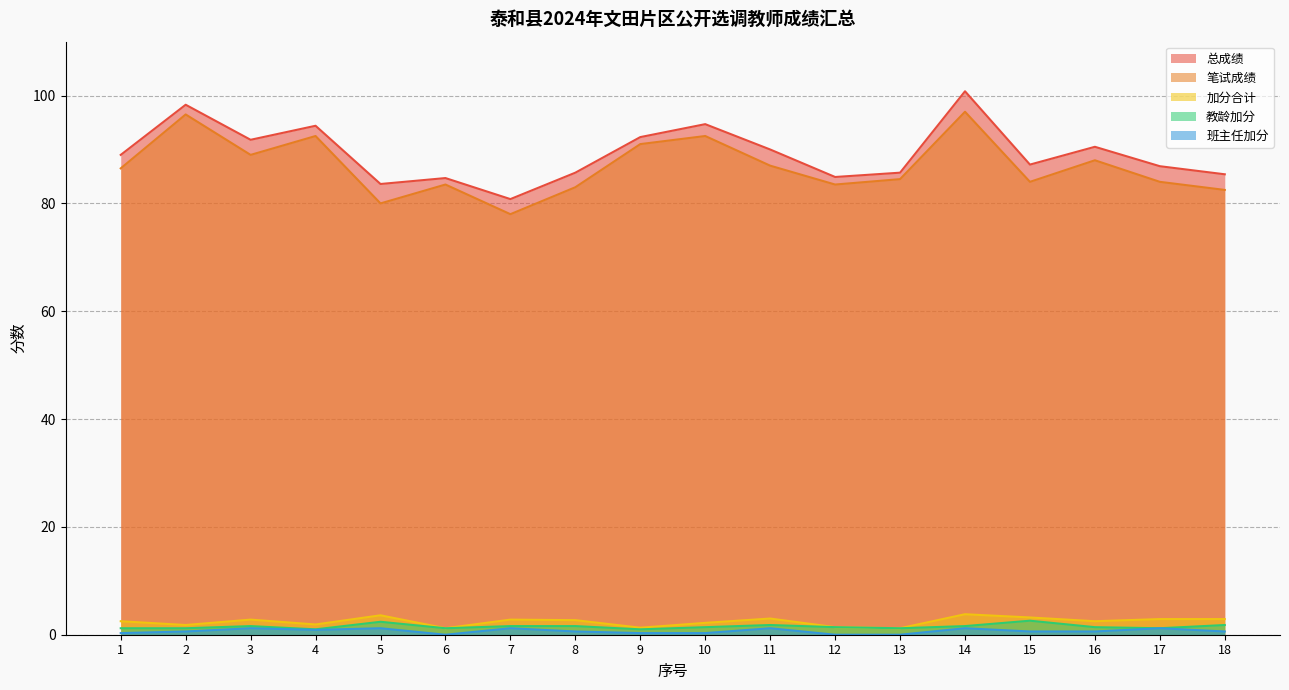

Reading left to right, what are all the values shown in this chart?

总成绩: 1=89.0	2=98.3	3=91.8	4=94.4	5=83.6	6=84.7	7=80.8	8=85.7	9=92.3	10=94.7	11=90.0	12=84.9	13=85.7	14=100.8	15=87.2	16=90.5	17=86.9	18=85.4
笔试成绩: 1=86.5	2=96.5	3=89.0	4=92.5	5=80.0	6=83.5	7=78.0	8=83.0	9=91.0	10=92.5	11=87.0	12=83.5	13=84.5	14=97.0	15=84.0	16=88.0	17=84.0	18=82.5
加分合计: 1=2.5	2=1.8	3=2.8	4=1.9	5=3.6	6=1.2	7=2.8	8=2.7	9=1.3	10=2.2	11=3.0	12=1.4	13=1.2	14=3.8	15=3.2	16=2.5	17=2.9	18=2.9
教龄加分: 1=1.2	2=1.2	3=1.6	4=1.0	5=2.4	6=1.2	7=1.6	8=1.6	9=1.0	10=1.4	11=1.8	12=1.4	13=1.2	14=1.6	15=2.6	16=1.4	17=1.2	18=1.8
班主任加分: 1=0.3	2=0.6	3=1.2	4=0.9	5=1.2	6=0.0	7=1.2	8=0.6	9=0.3	10=0.3	11=1.2	12=0.0	13=0.0	14=1.2	15=0.6	16=0.6	17=1.2	18=0.6